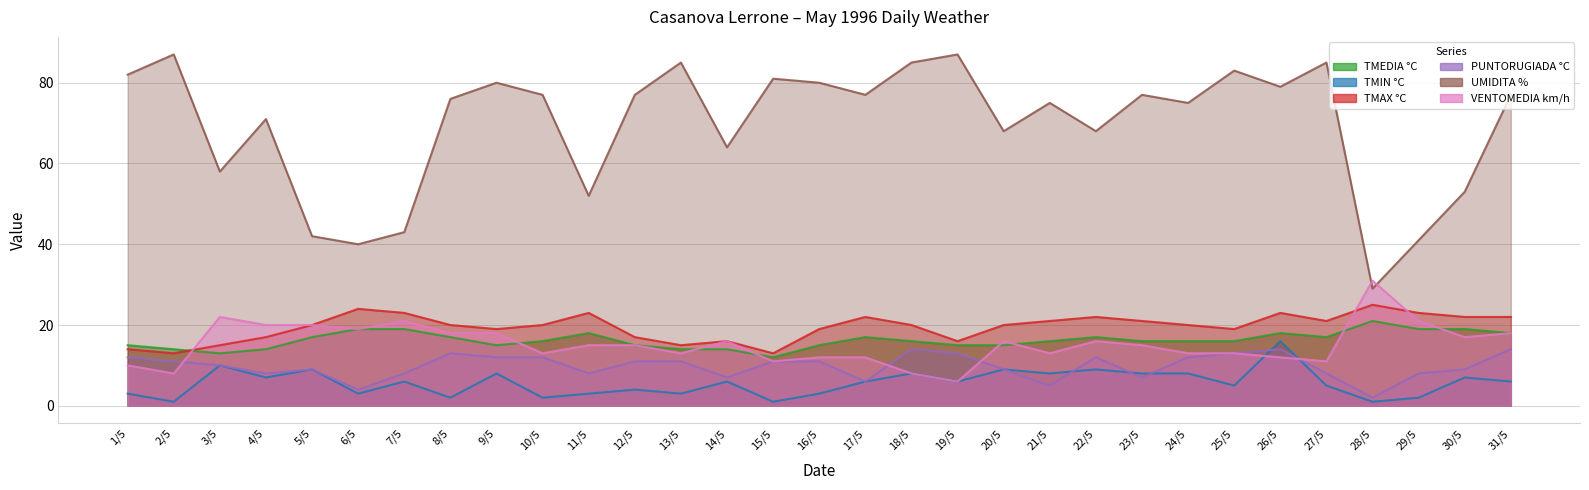

Reading left to right, transcribe all the data shown in this chart.

TMEDIA °C: 15	14	13	14	17	19	19	17	15	16	18	15	14	14	12	15	17	16	15	15	16	17	16	16	16	18	17	21	19	19	18
TMIN °C: 3	1	10	7	9	3	6	2	8	2	3	4	3	6	1	3	6	8	6	9	8	9	8	8	5	16	5	1	2	7	6
TMAX °C: 14	13	15	17	20	24	23	20	19	20	23	17	15	16	13	19	22	20	16	20	21	22	21	20	19	23	21	25	23	22	22
PUNTORUGIADA °C: 12	11	10	8	9	4	8	13	12	12	8	11	11	7	11	11	6	14	13	9	5	12	7	12	13	14	8	2	8	9	14
UMIDITA %: 82	87	58	71	42	40	43	76	80	77	52	77	85	64	81	80	77	85	87	68	75	68	77	75	83	79	85	29	41	53	77
VENTOMEDIA km/h: 10	8	22	20	20	19	21	18	18	13	15	15	13	16	11	12	12	8	6	16	13	16	15	13	13	12	11	31	21	17	18